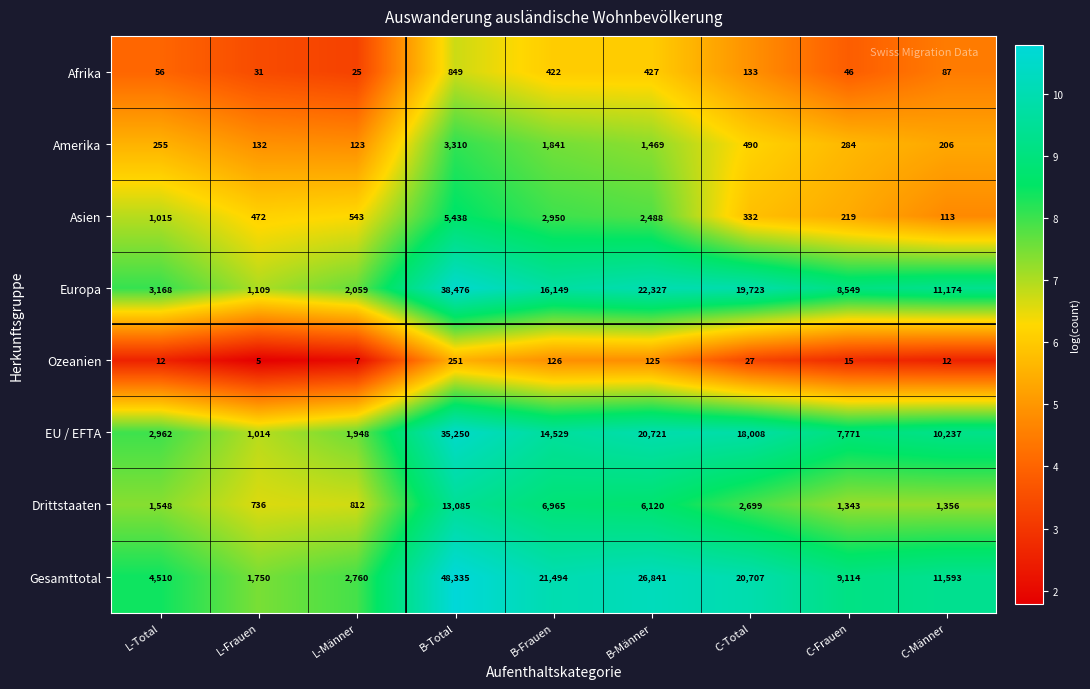

What is the difference between the maximum and minimum values in the Gesamttotal series?

46585